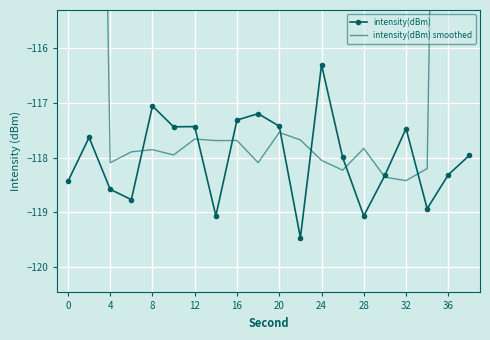

Rank the series by their maximum value, from highest to lowest.

intensity(dBm) smoothed, intensity(dBm)